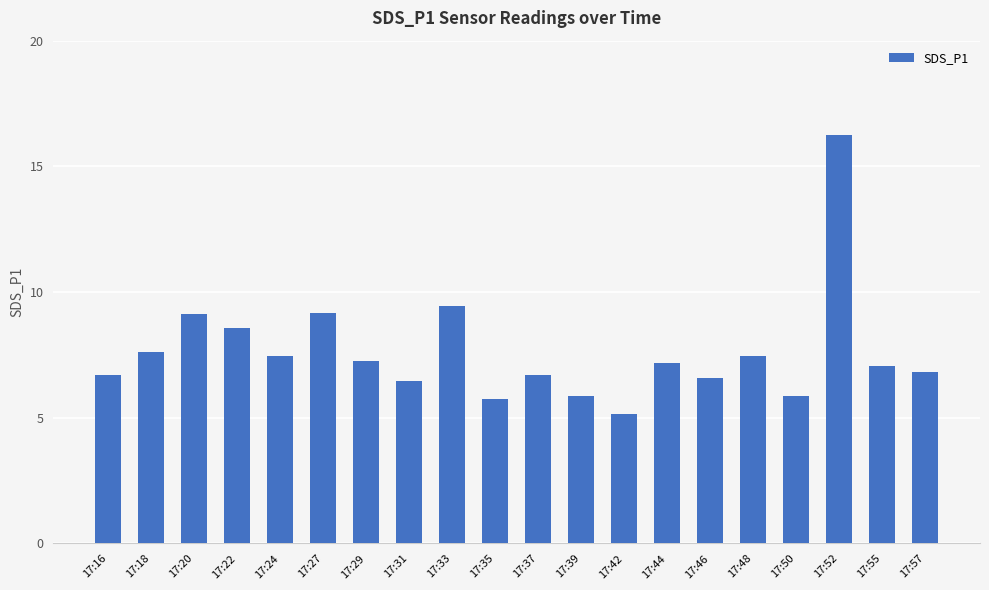

What is the value of the 10th bar from the left?

5.8